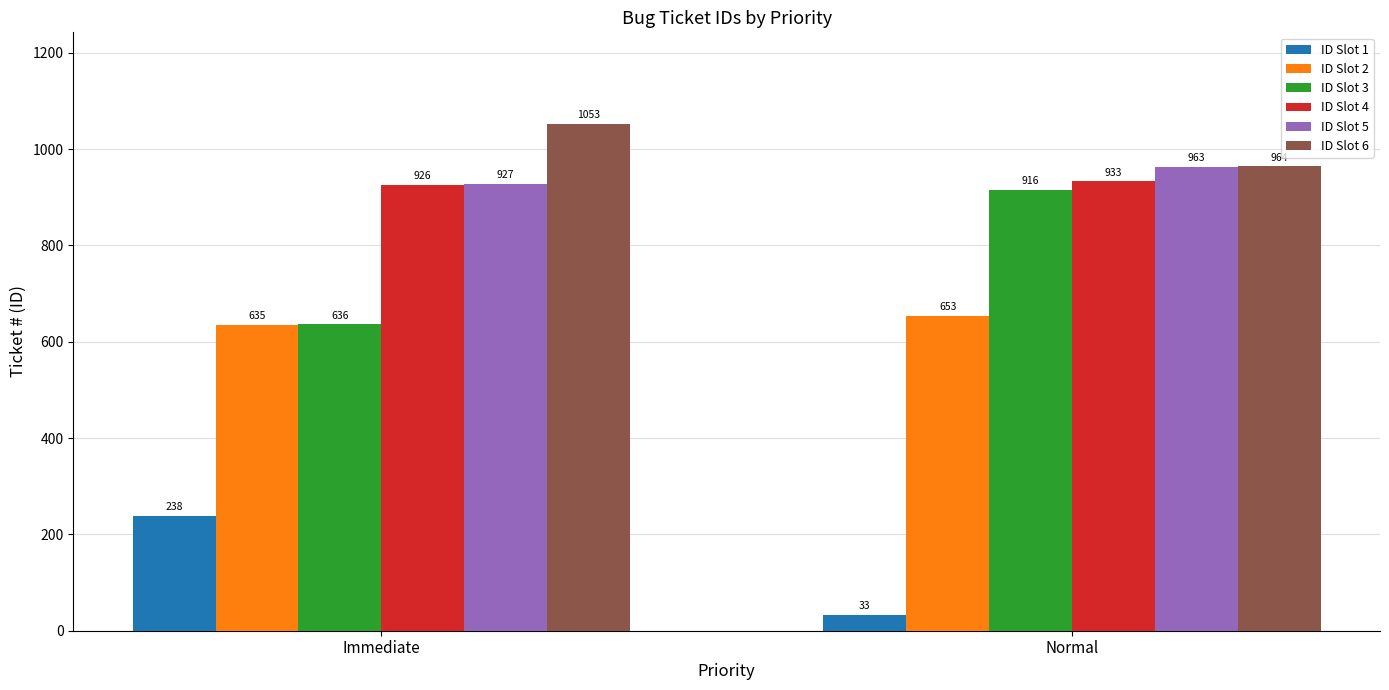

Which series has the widest spread of values?

ID Slot 3